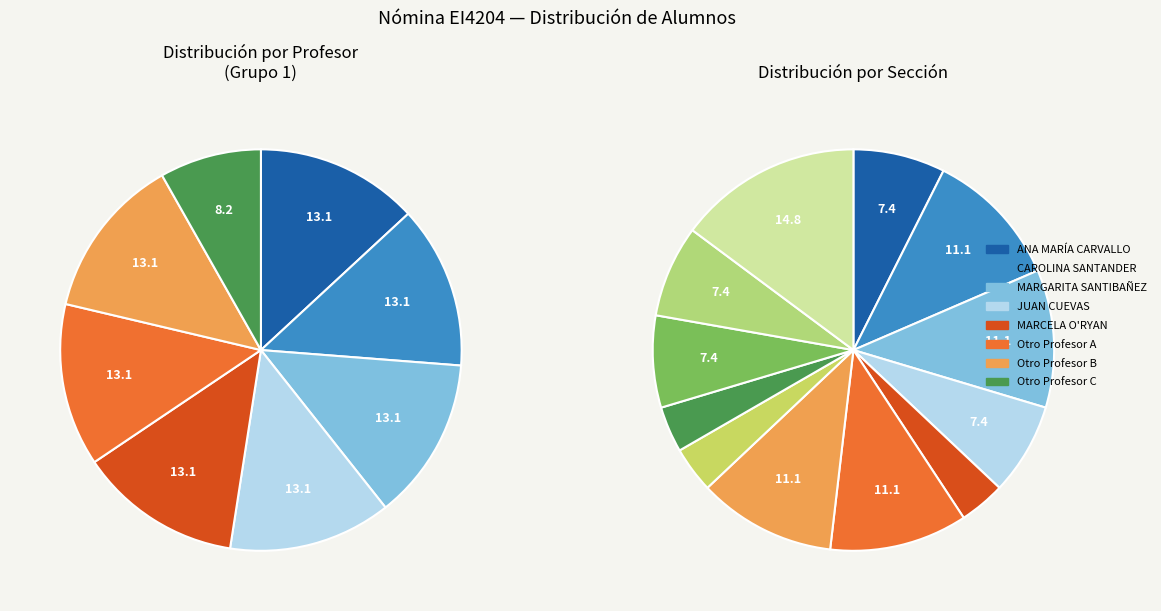

The CAROLINA SANTANDER slice represents 22% of the pie. True or false?

False